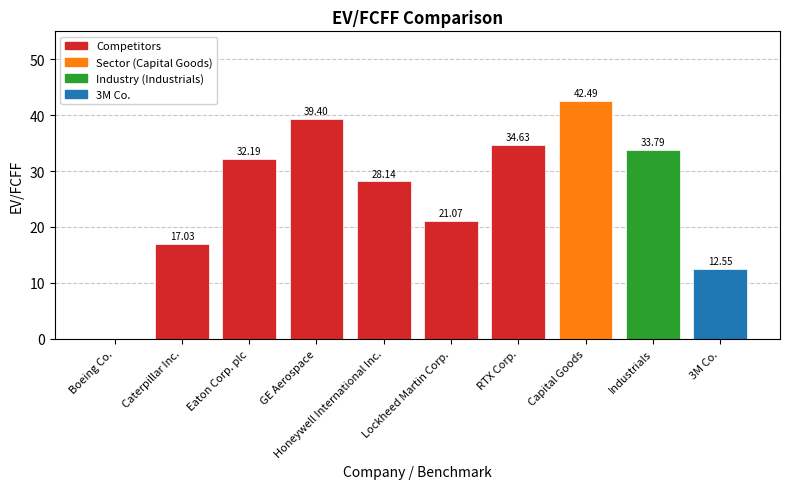

At which category does the chart reach its peak across all series?

Capital Goods